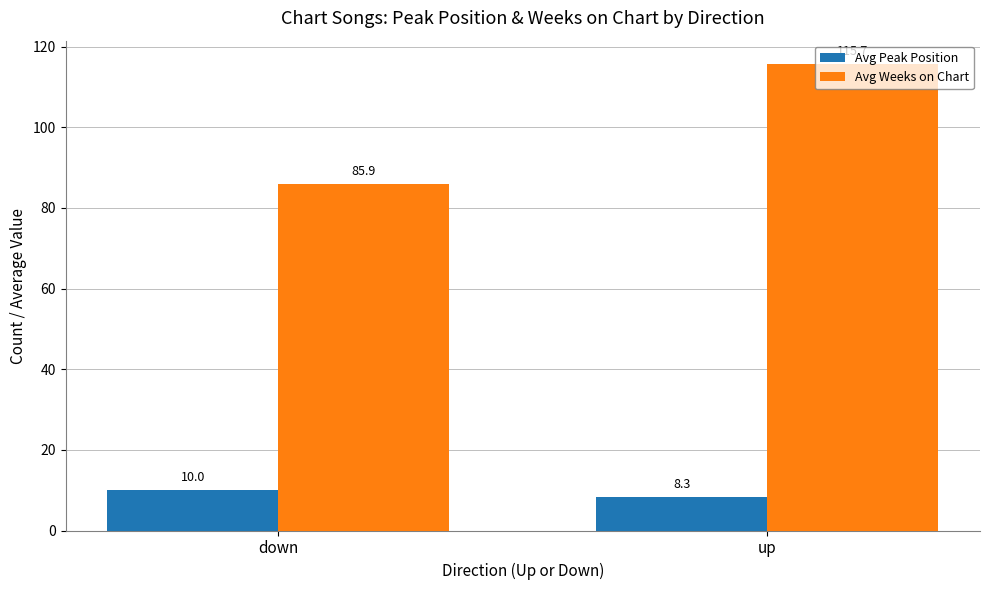

Reading left to right, transcribe all the data shown in this chart.

Avg Peak Position: down=10.0	up=8.3
Avg Weeks on Chart: down=85.9	up=115.7